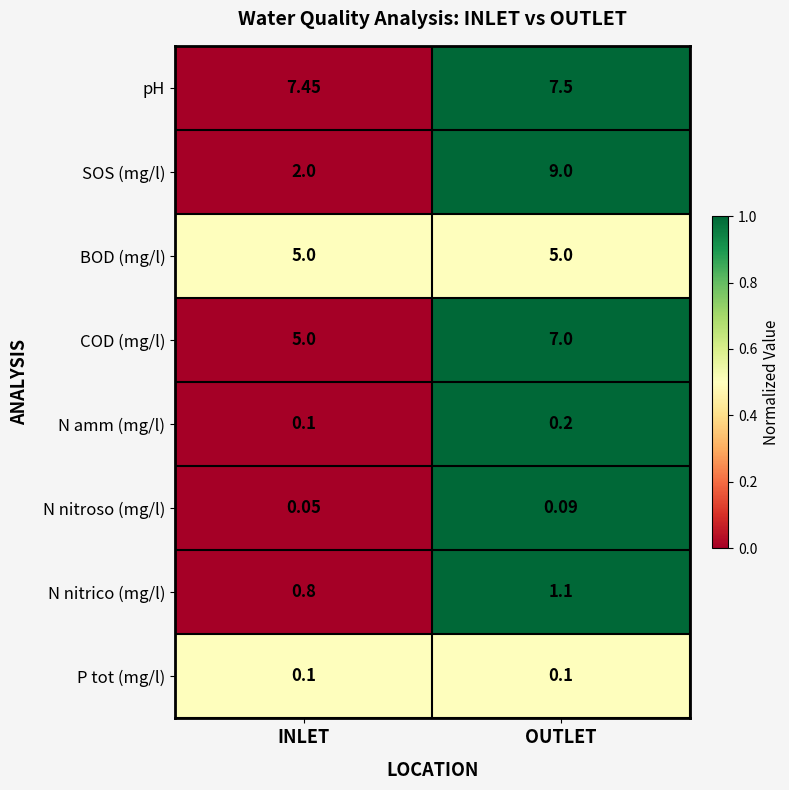

Is the value of pH at INLET greater than the value of BOD (mg/l) at OUTLET?

Yes